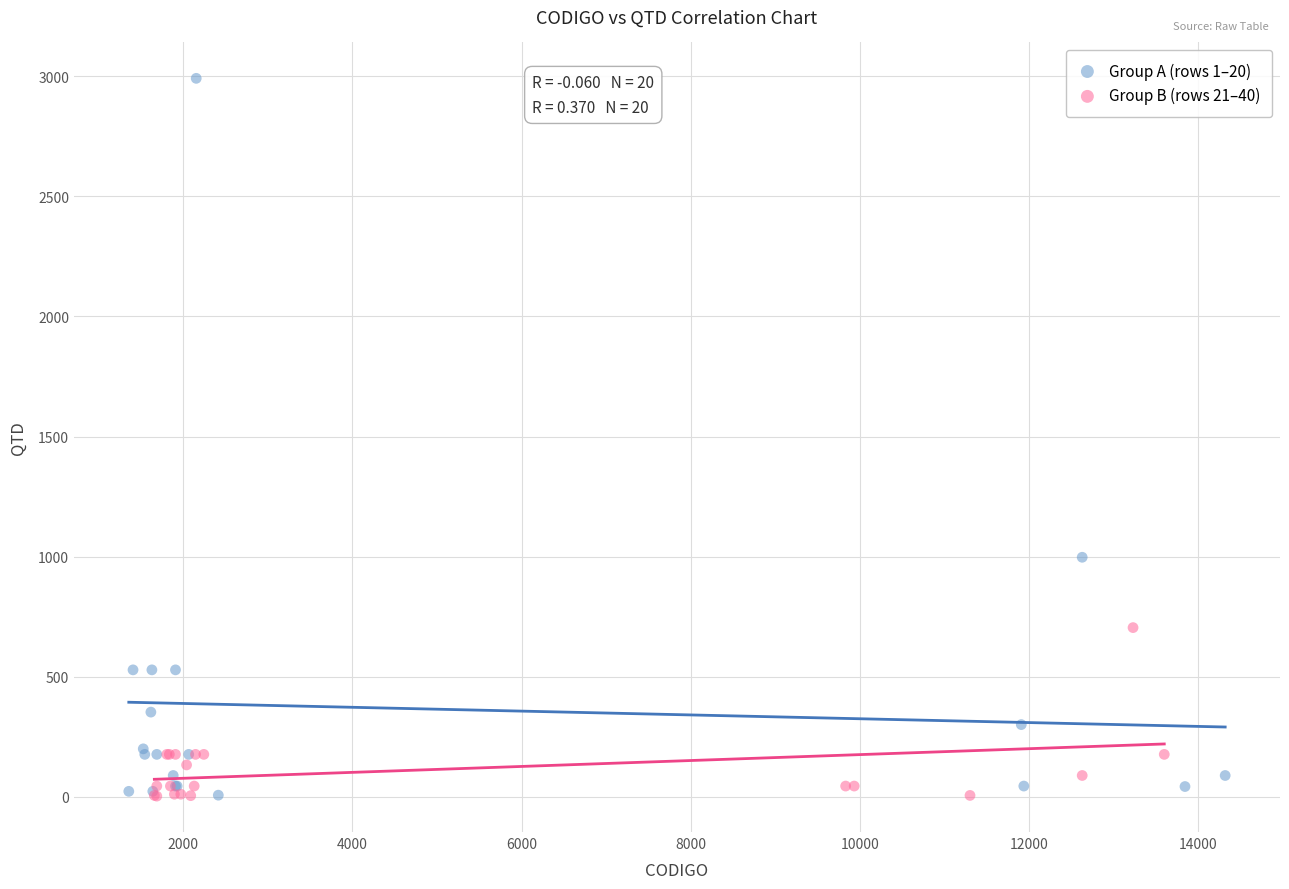

Which series reaches the maximum Y coordinate?

Group A (rows 1–20)